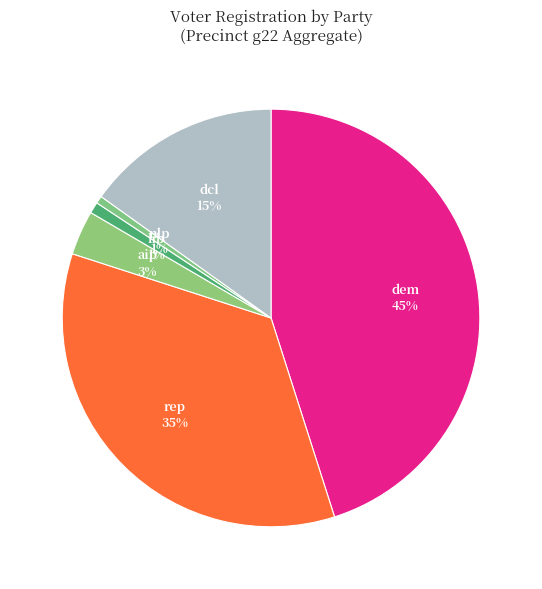

Does any single category account for the majority?

No